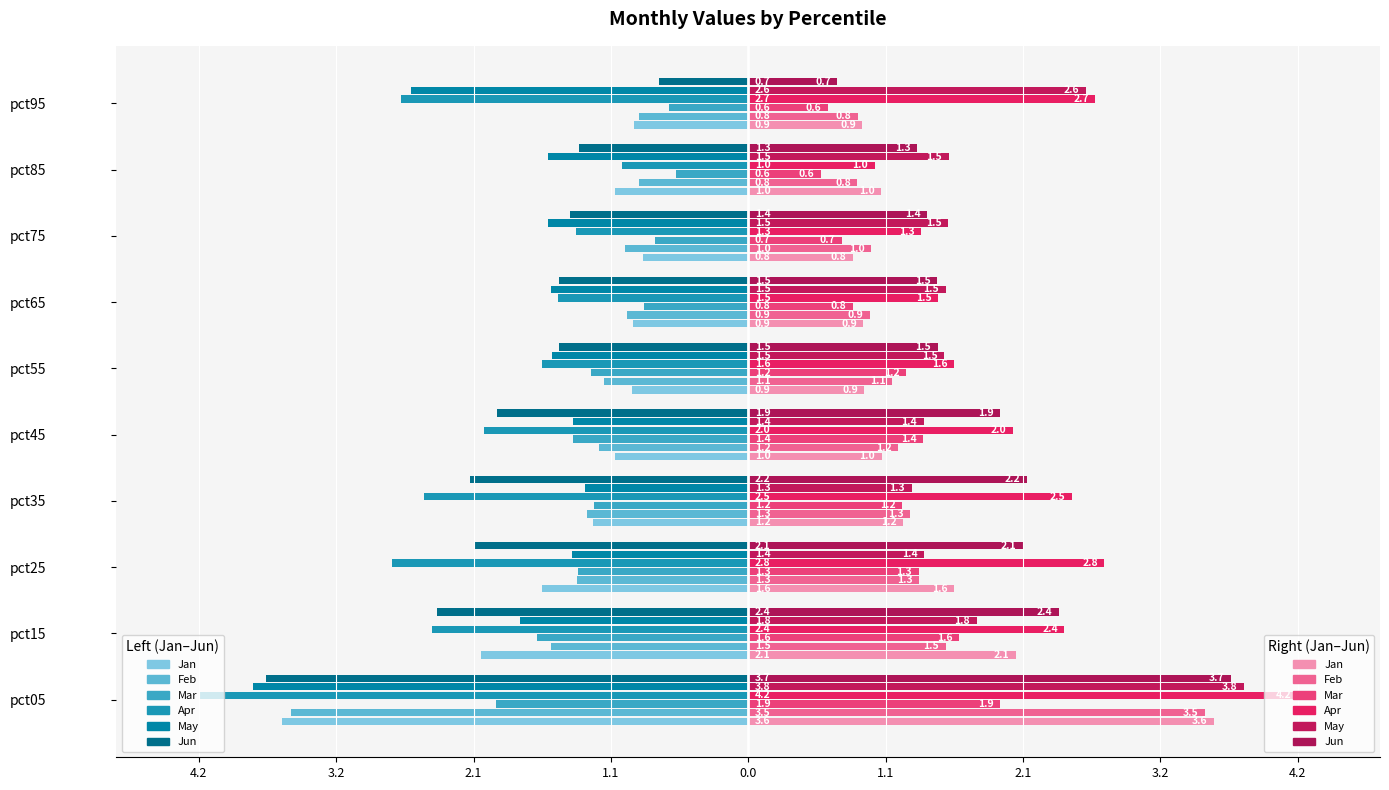

True or false: Jan has a value of -0.9 at pct65.

True